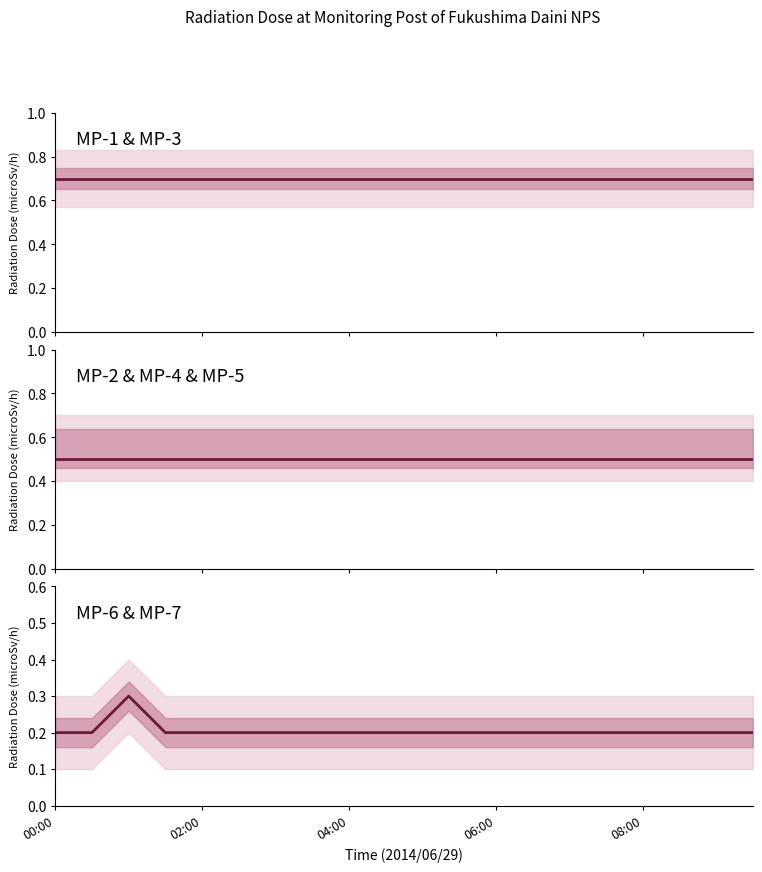

Which category has the lowest value in the MP-7(microSv/h) series?

00:00